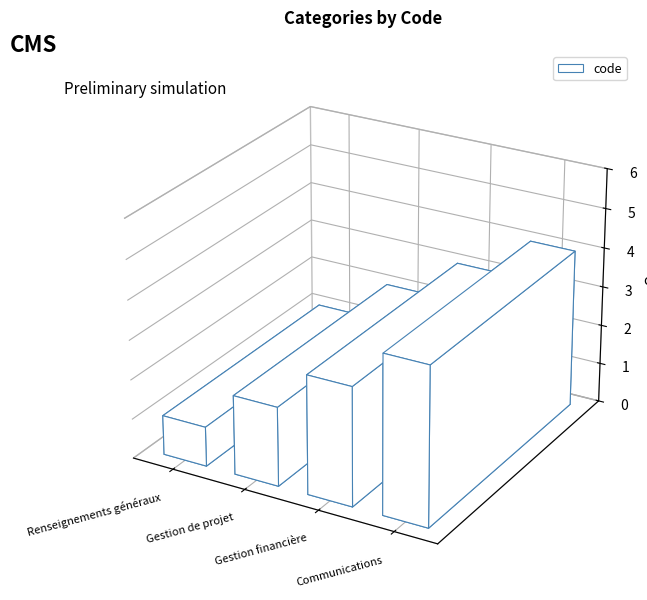

What is the label of the 4th bar from the left?

Communications